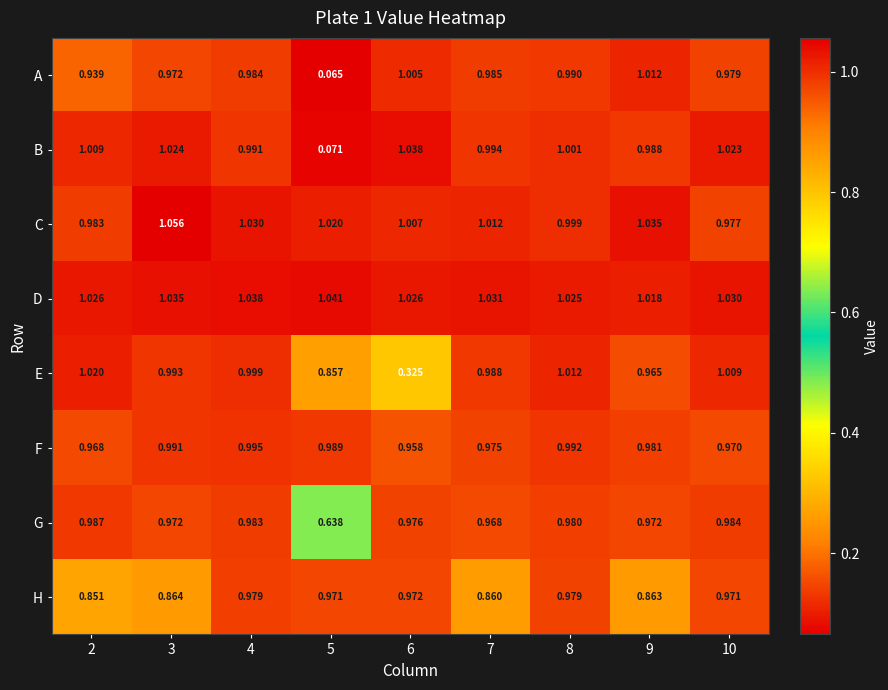

Which series has the widest spread of values?

B